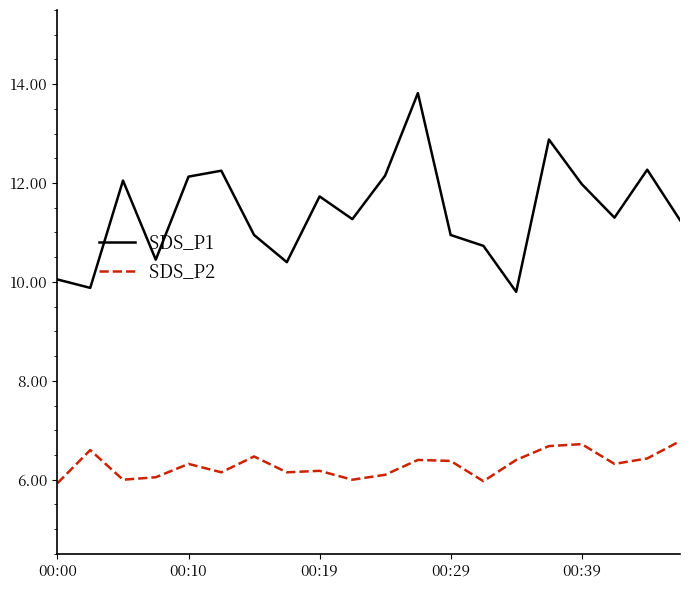

True or false: SDS_P1 has more than 0 points higher than both neighbors.

True